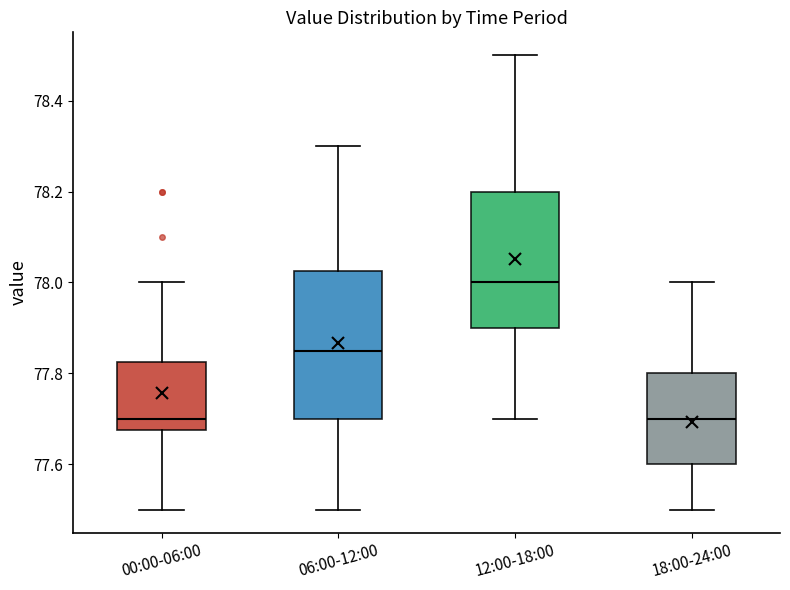

Which box has the highest median line?

12:00-18:00